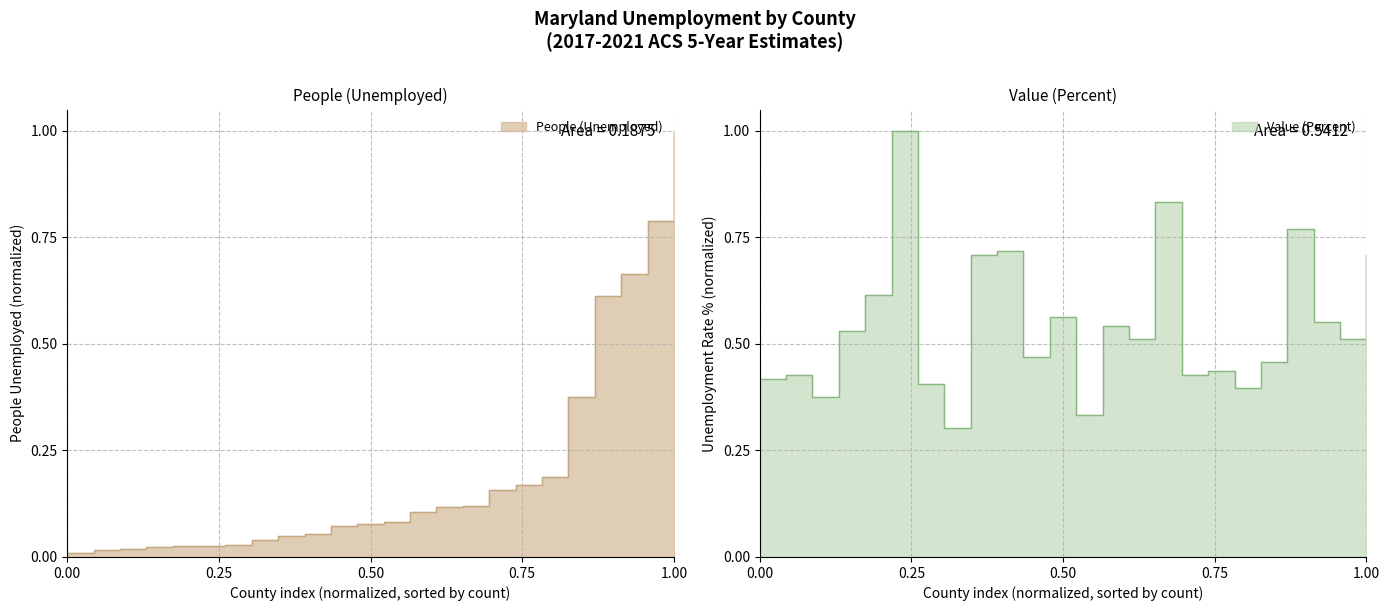

Reading left to right, transcribe all the data shown in this chart.

People (Unemployed): 0.0	0.0	0.0	0.0	0.0	0.0	0.0	0.0	0.0	0.1	0.1	0.1	0.1	0.1	0.1	0.1	0.2	0.2	0.2	0.4	0.6	0.7	0.8	1.0
Value (Percent): 0.4	0.4	0.4	0.5	0.6	1.0	0.4	0.3	0.7	0.7	0.5	0.6	0.3	0.5	0.5	0.8	0.4	0.4	0.4	0.5	0.8	0.6	0.5	0.7